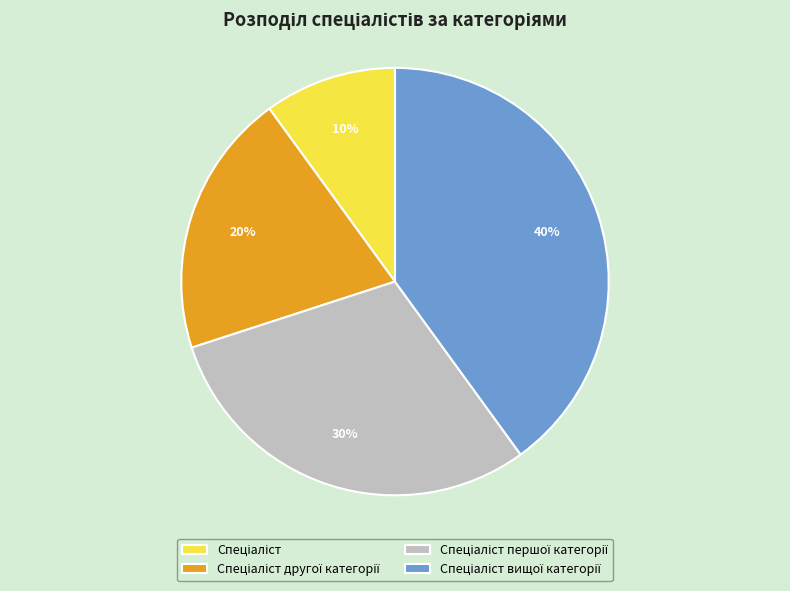

To the nearest percent, what is the difference between the largest and smallest slice percentages?

30%